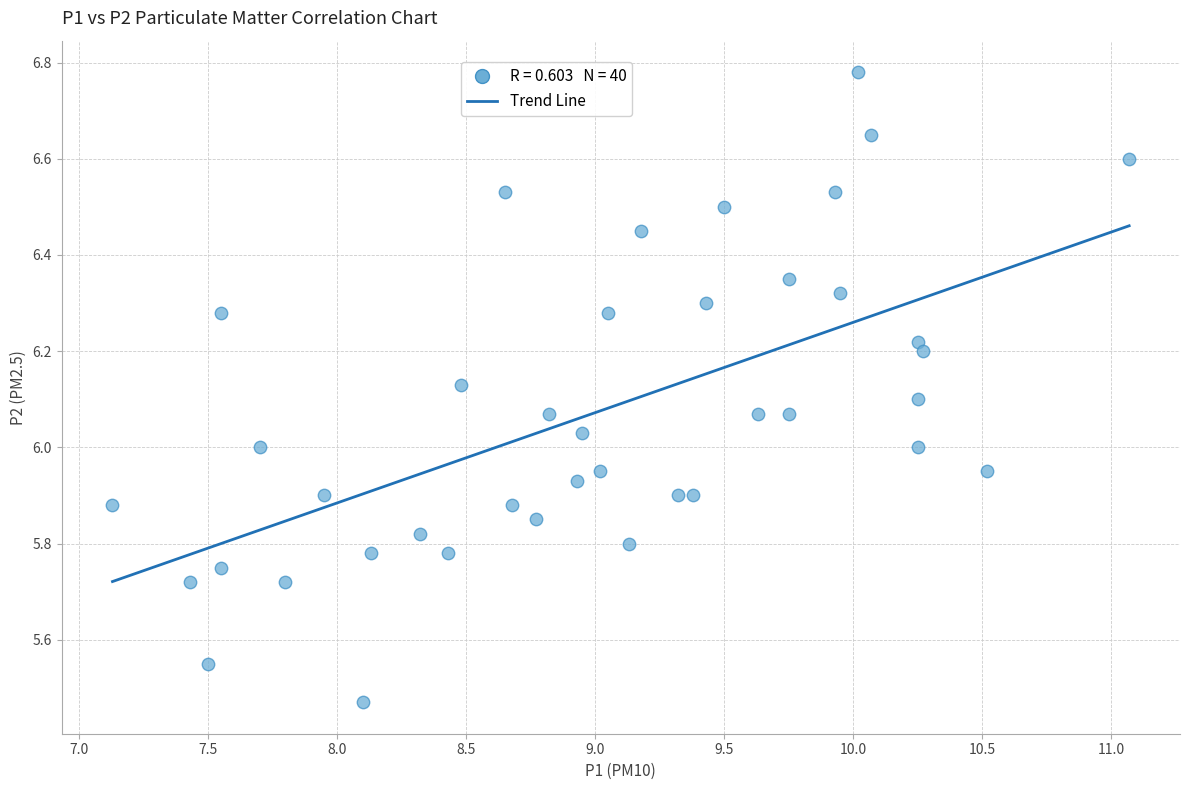

What is the range of X values (max minus min)?

3.9